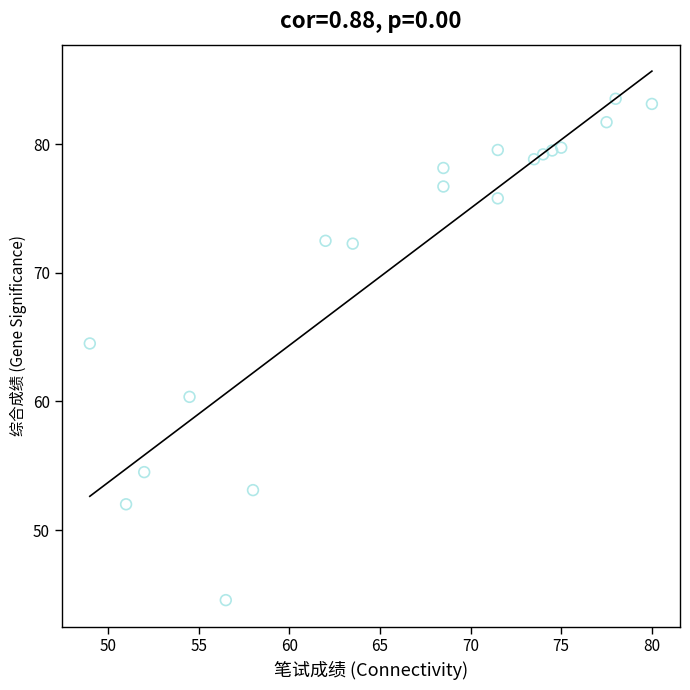

What Y value in the scatter plot is closest to 64?

64.5